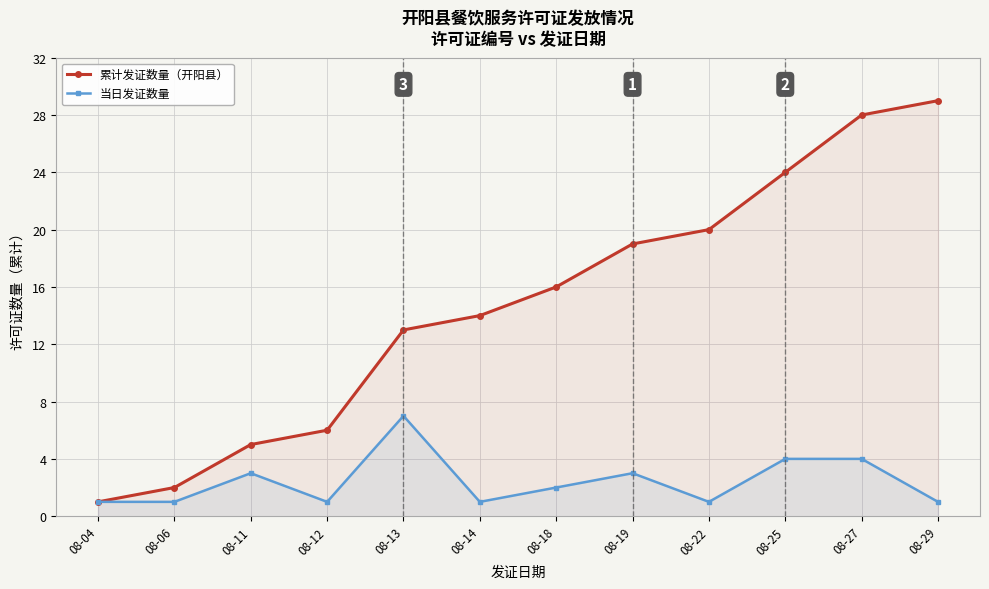

Reading left to right, list all the values displayed in this chart.

累计发证数量（开阳县）: 1	2	5	6	13	14	16	19	20	24	28	29
当日发证数量: 1	1	3	1	7	1	2	3	1	4	4	1